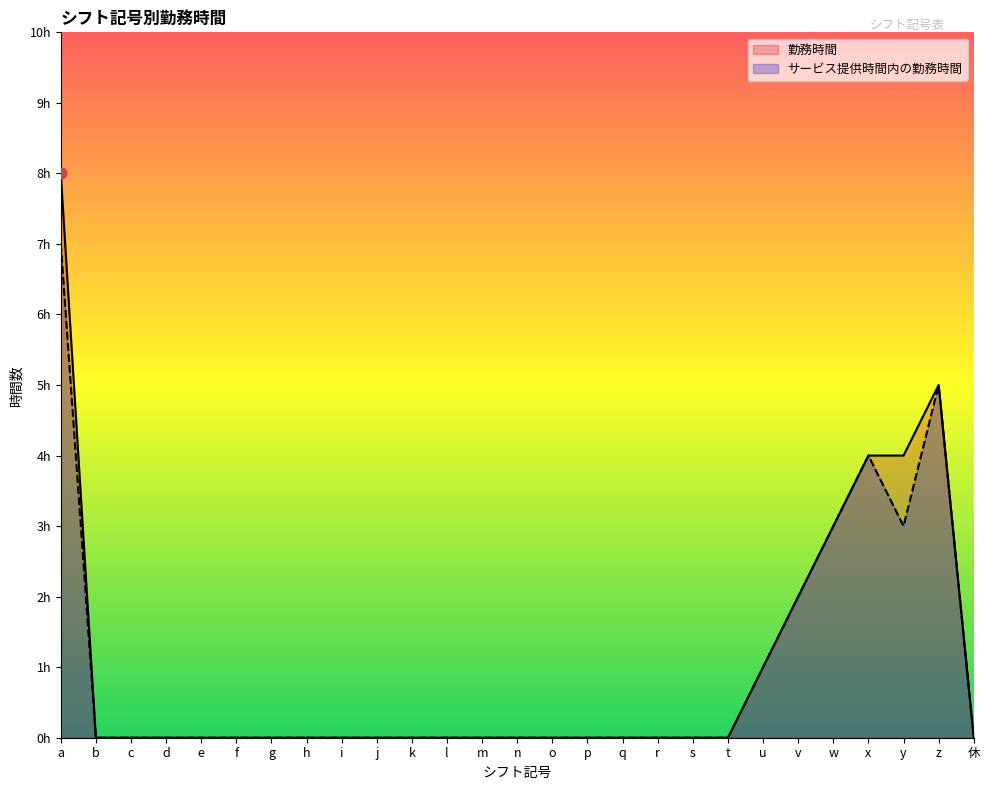

Is the value of 勤務時間 at f greater than the value of サービス提供時間内の勤務時間 at 休?

No